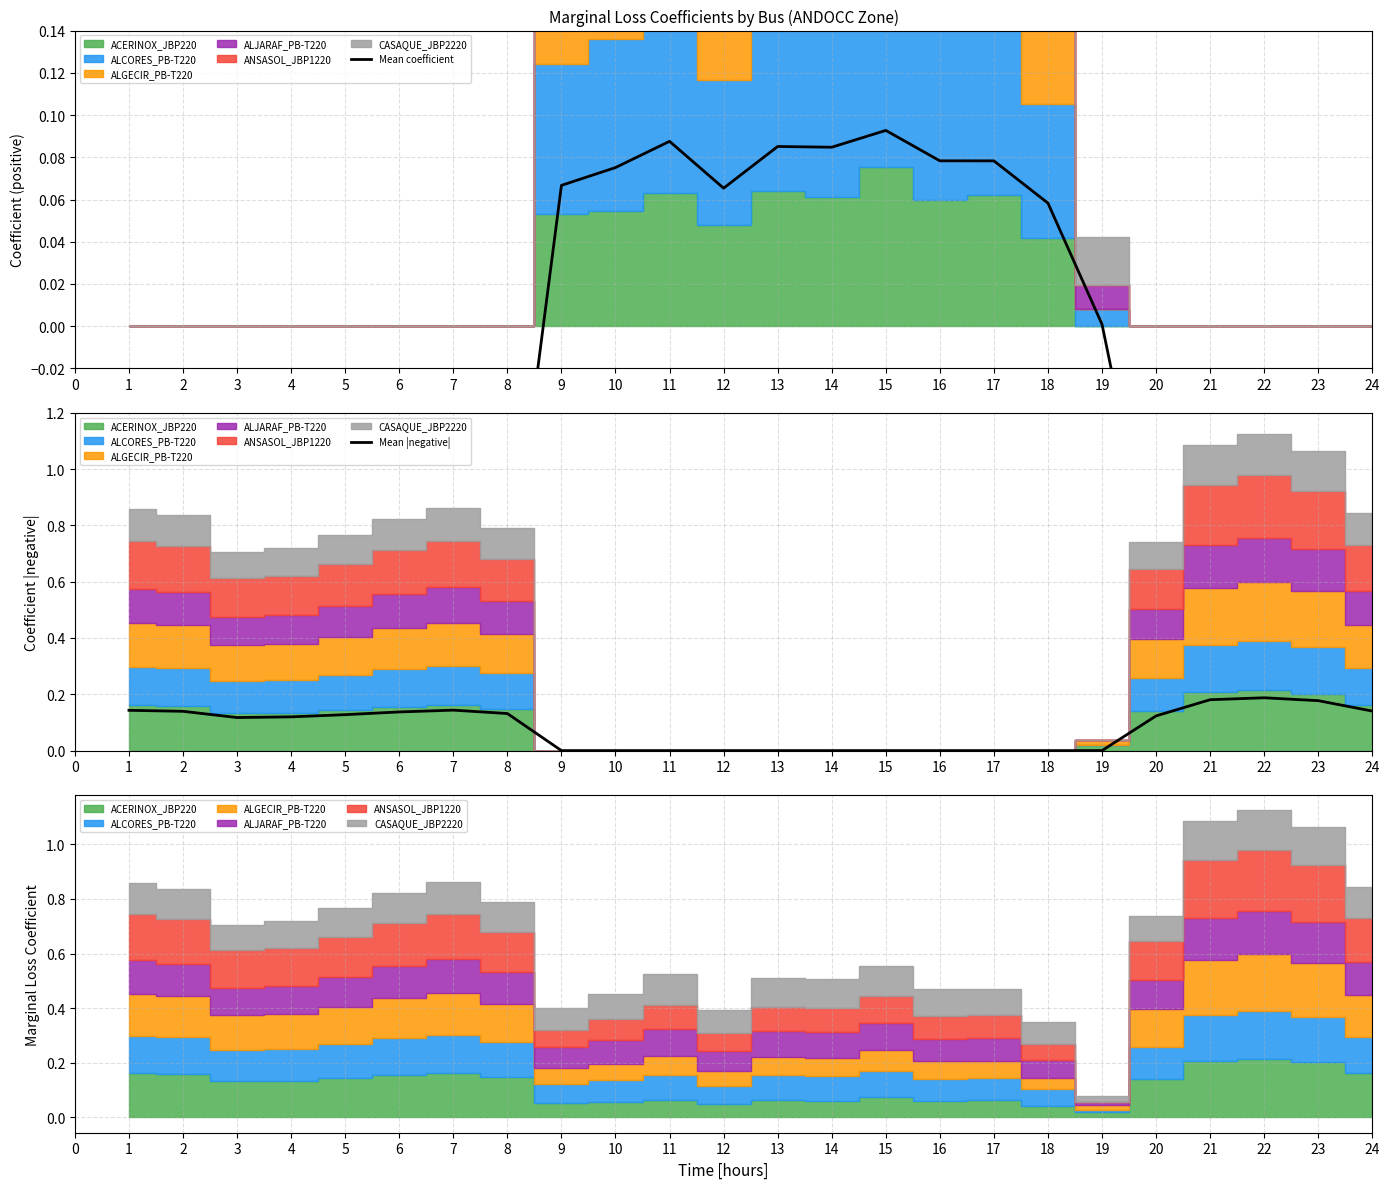

The value of Mean |negative| at 12 is 0.1. True or false?

False